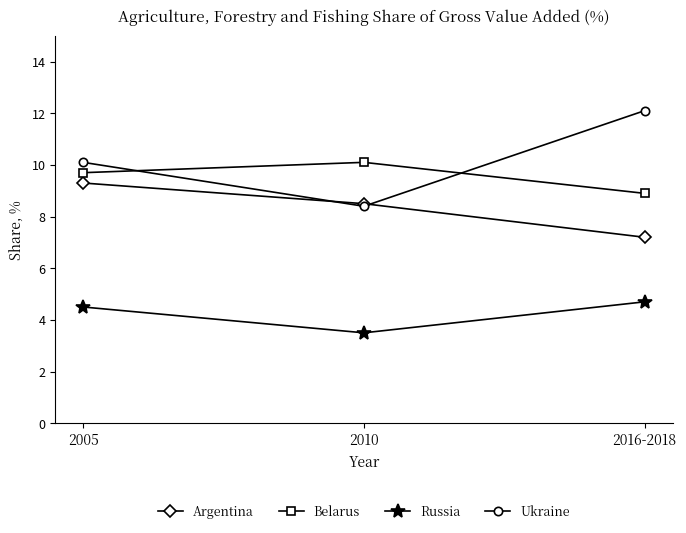

Rank the series by their maximum value, from lowest to highest.

Russia, Argentina, Belarus, Ukraine